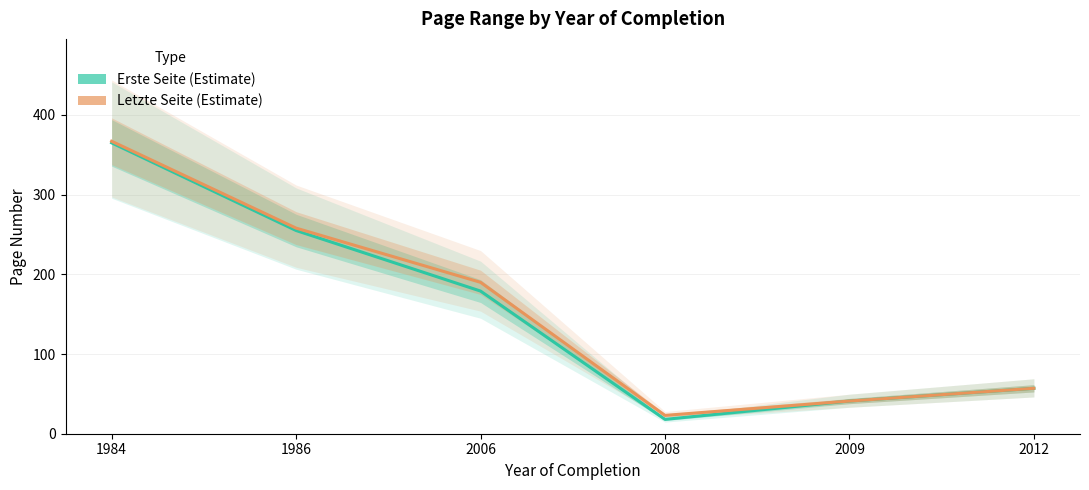

What is the total value across all series at 1986?

513